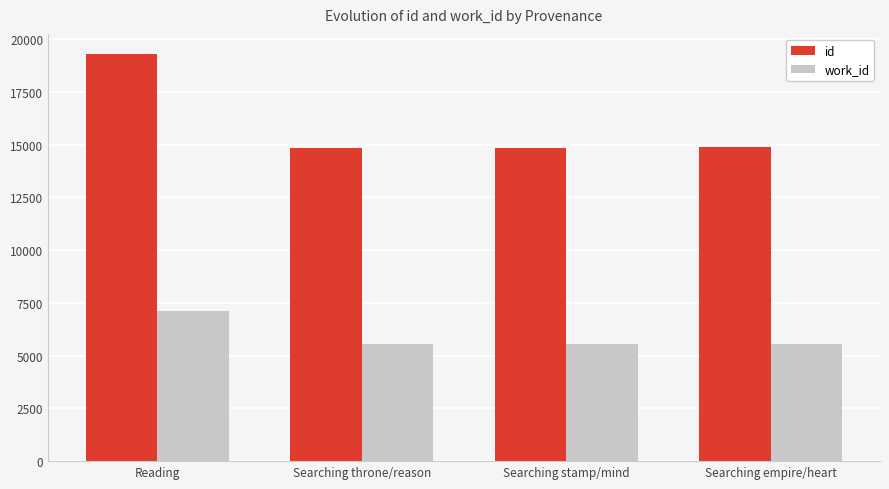

What are all the series names shown in the legend?

id, work_id